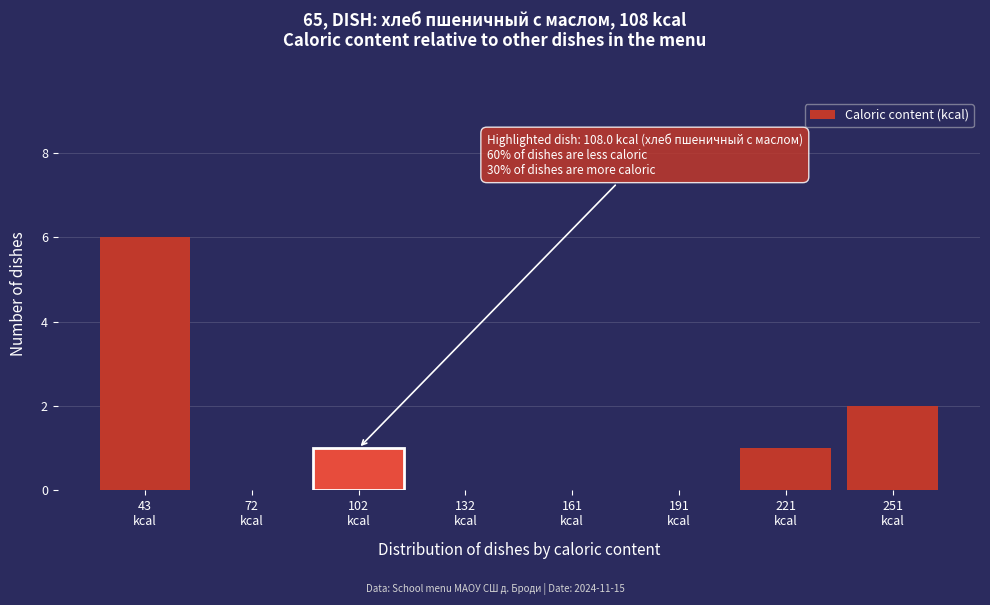

What is the sum of all values?

10